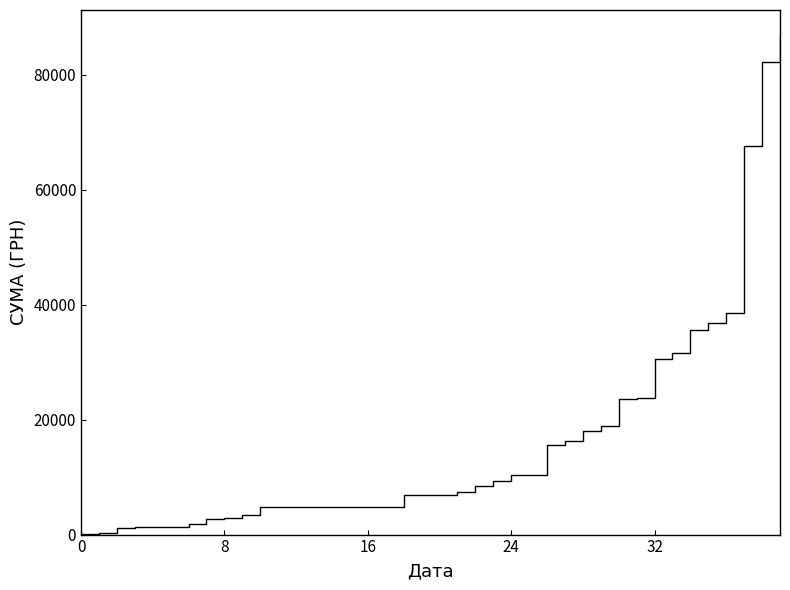

What is the maximum value shown in the chart?

86900.0